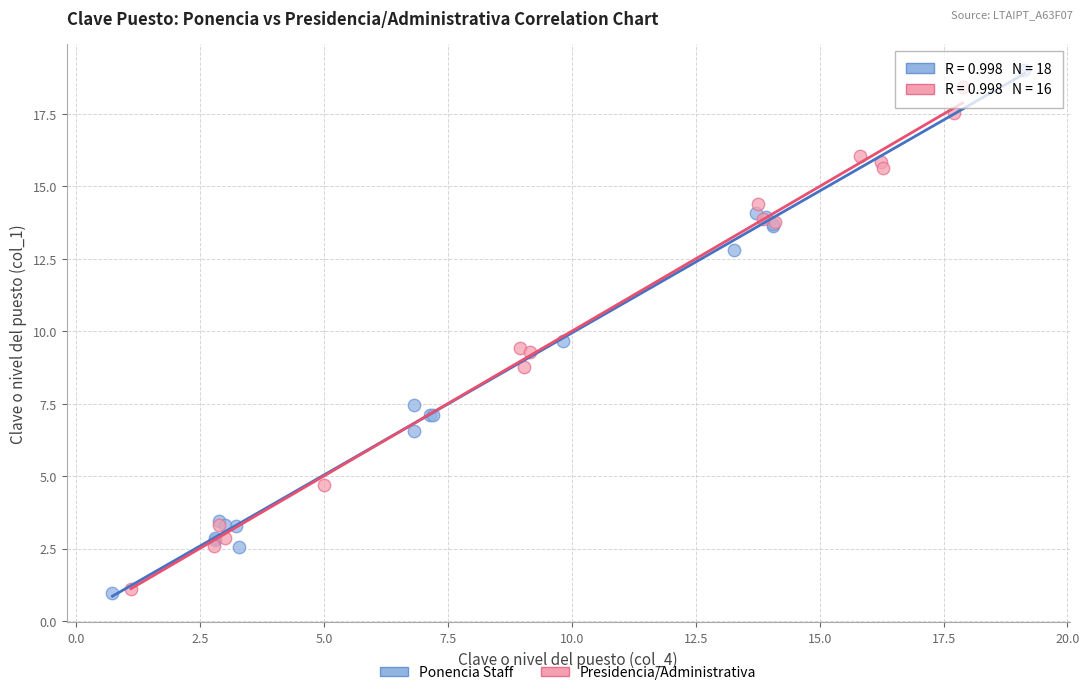

Which series has the largest Y range (max minus min)?

Ponencia Staff